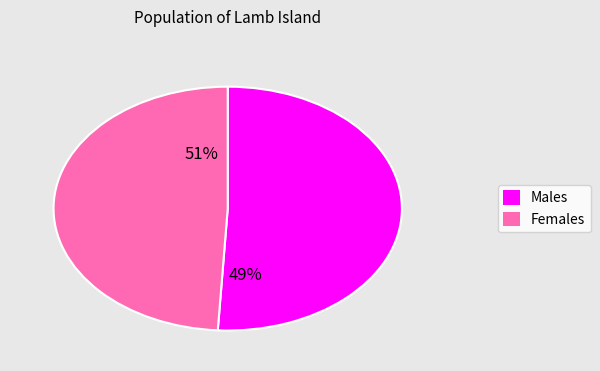

What is the ratio of the value at Males to the value at Females?

1.0